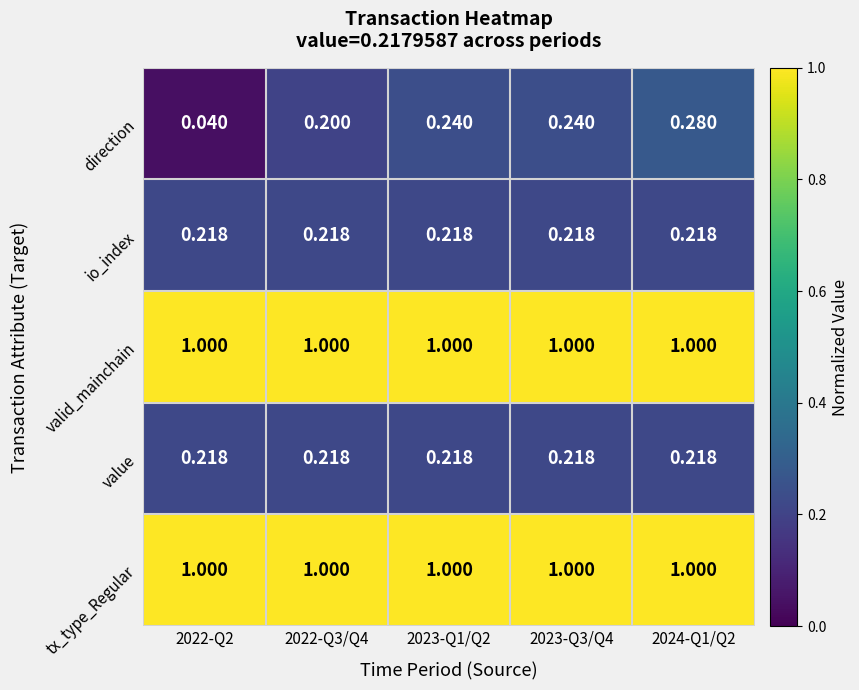

Which series changed the most between 2022-Q2 and 2022-Q3/Q4?

direction